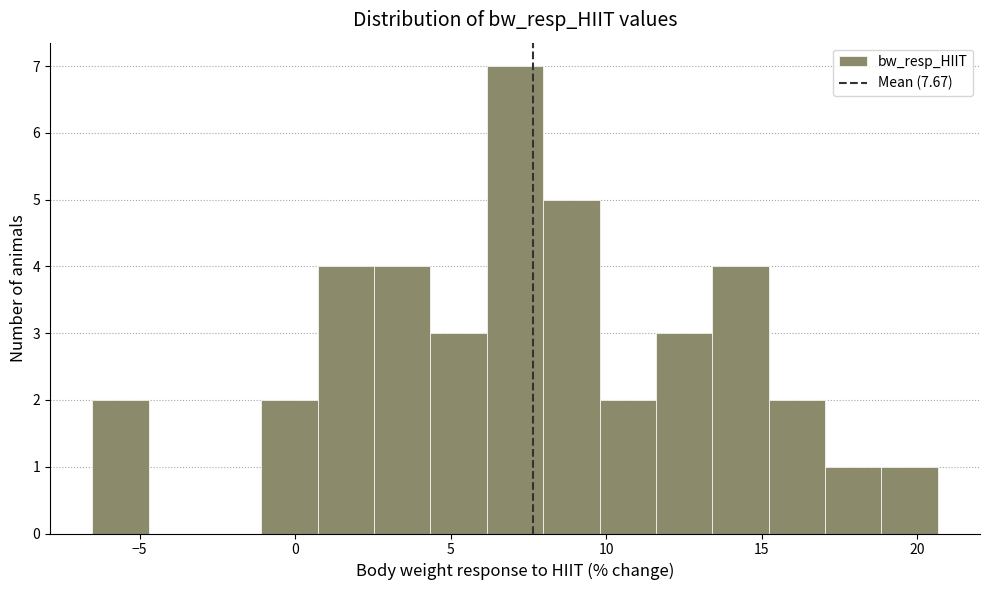

Read against the x-axis, roughly where is the centre of the tallest bar?

7.0